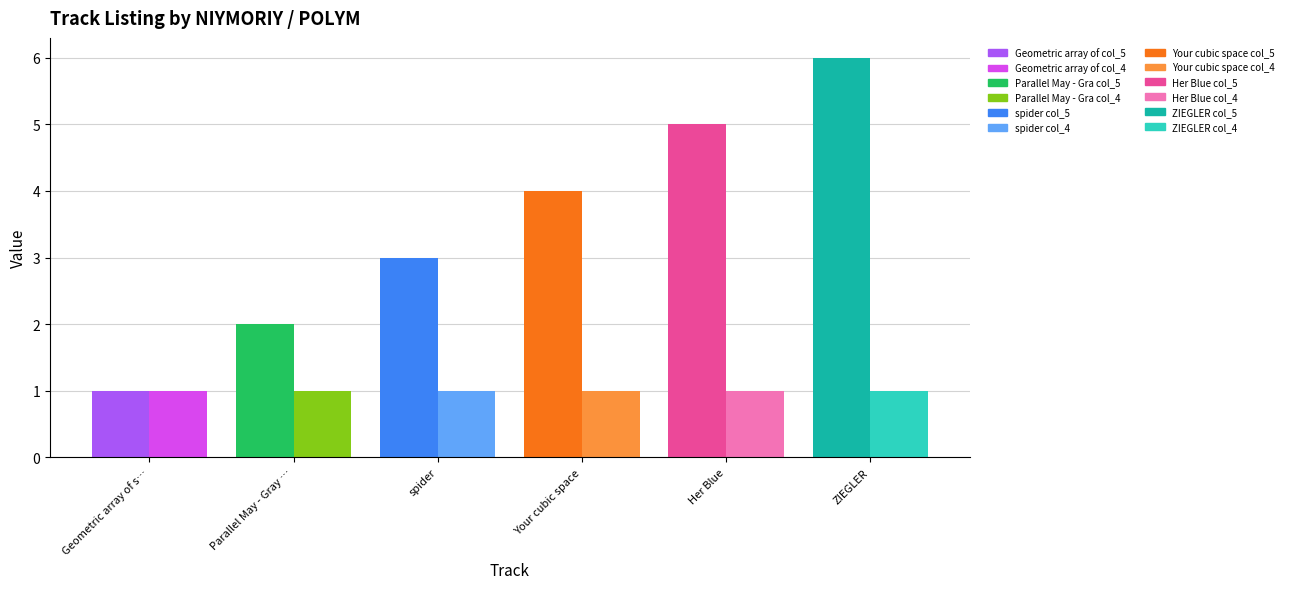

At which label is col_4 closest to 1?

Geometric array of sensory memory